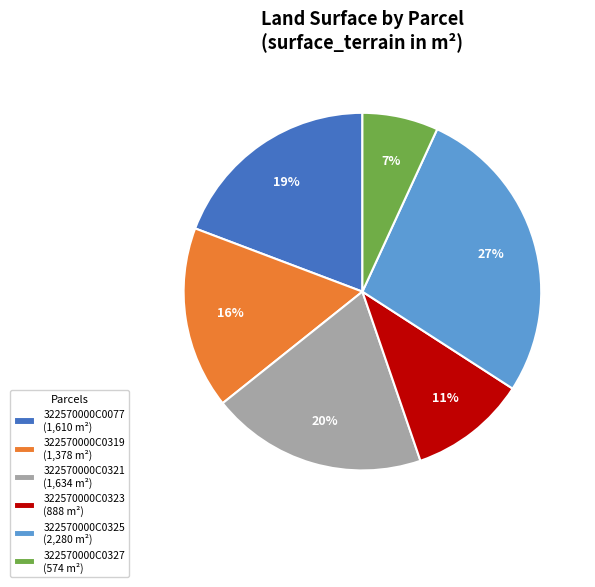

Which has a higher value, 322570000C0325 (2,280 m²) or 322570000C0319 (1,378 m²)?

322570000C0325 (2,280 m²)